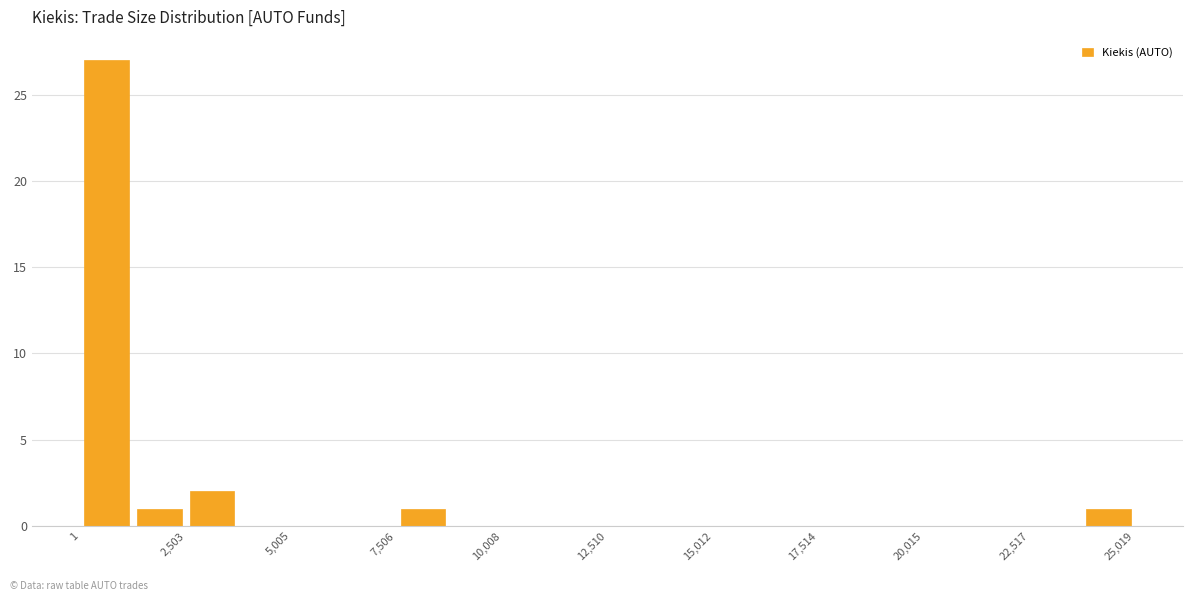

Around what value on the x-axis is the tallest bar? Give the approximate position of its centre, as read against the axis.

500